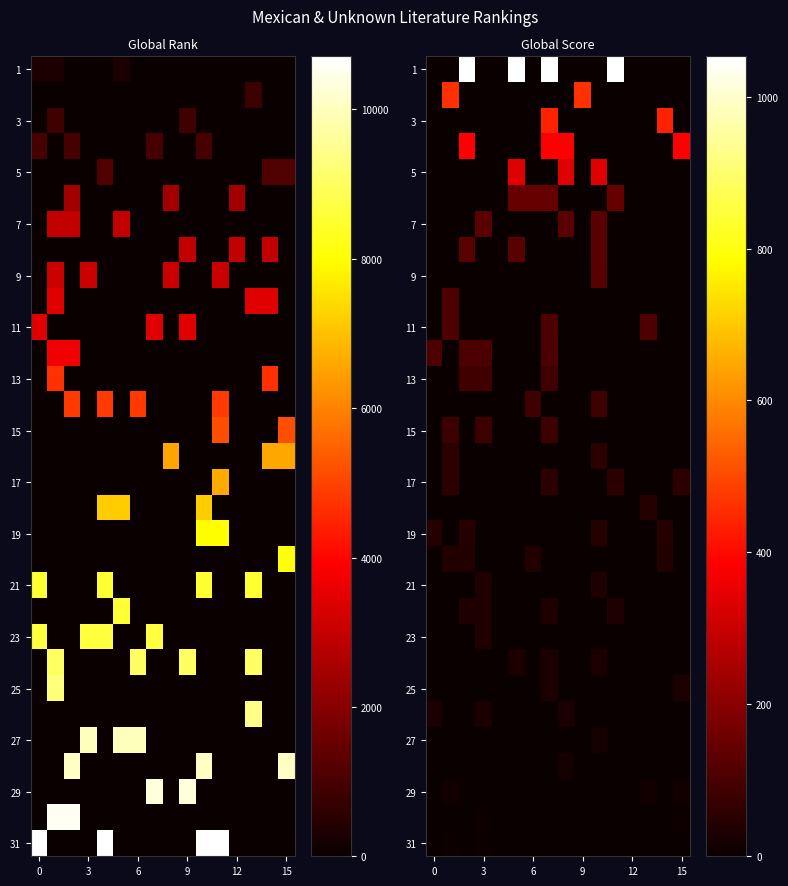

At which category is the sum across all series the highest?

7